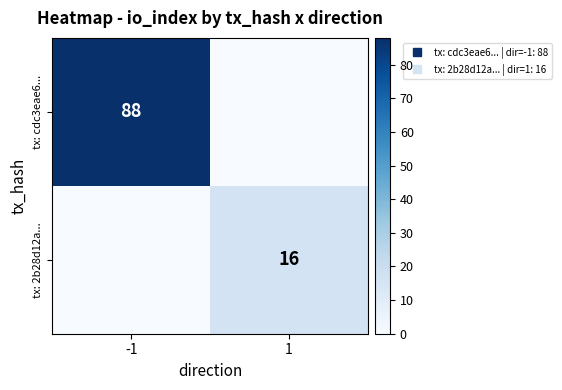

Where is tx: cdc3eae6... nearest to the value 44?

-1